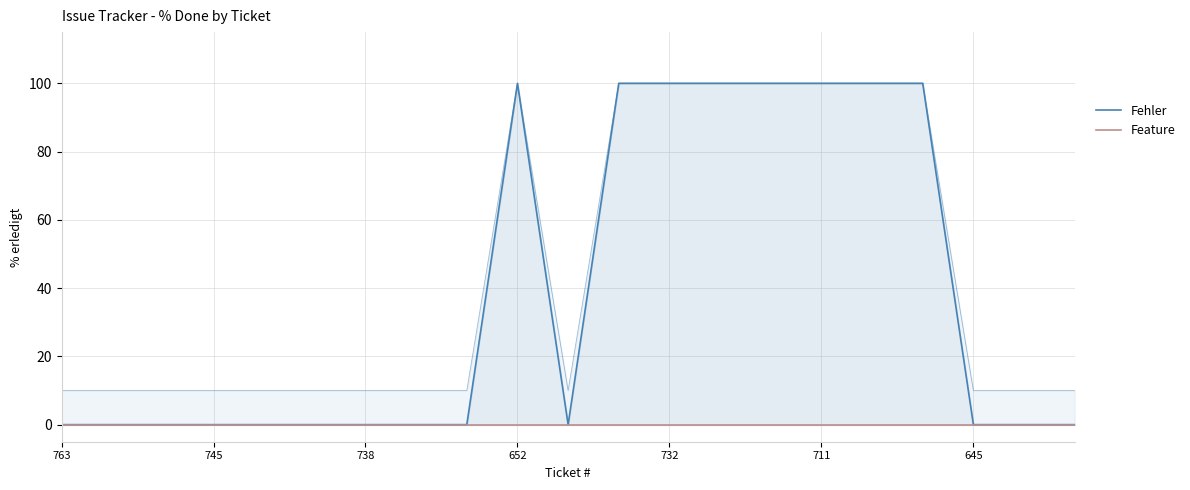

Reading left to right, list all the values displayed in this chart.

763=10	754=10	750=10	745=10	742=10	740=10	738=10	735=10	659=10	652=100	601=10	733=100	732=100	728=100	713=100	711=100	696=100	688=100	645=10	624=10	481=10